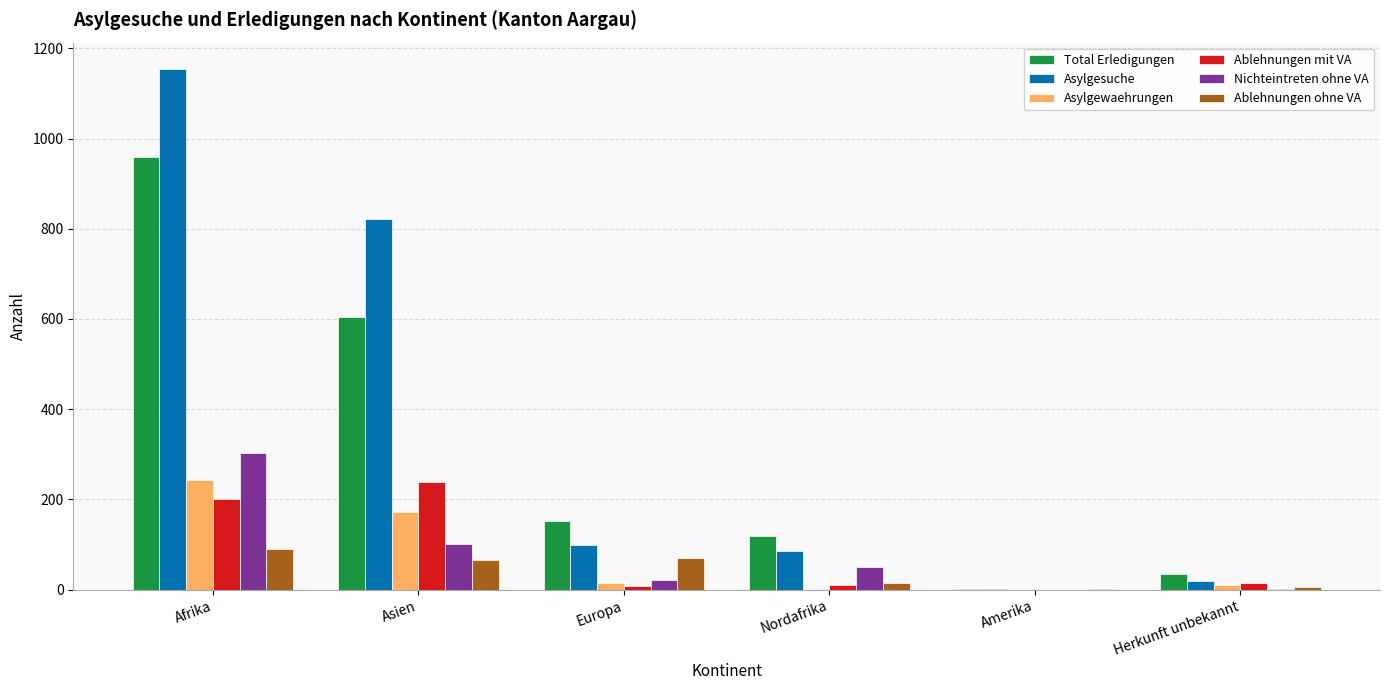

What is the highest value of the Asylgesuche series?

1155